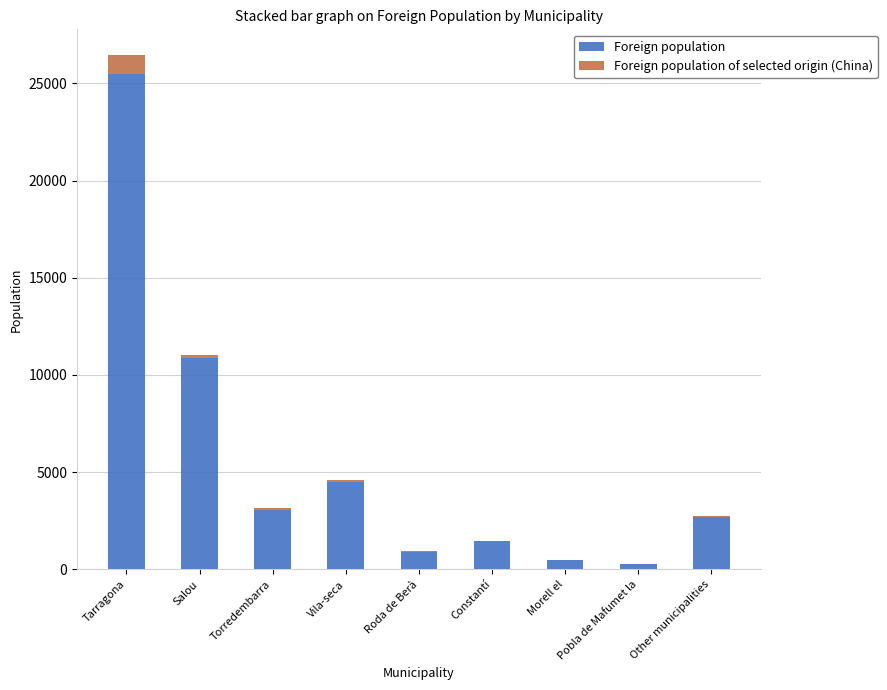

Are the bars grouped side by side (vs. stacked)?

No